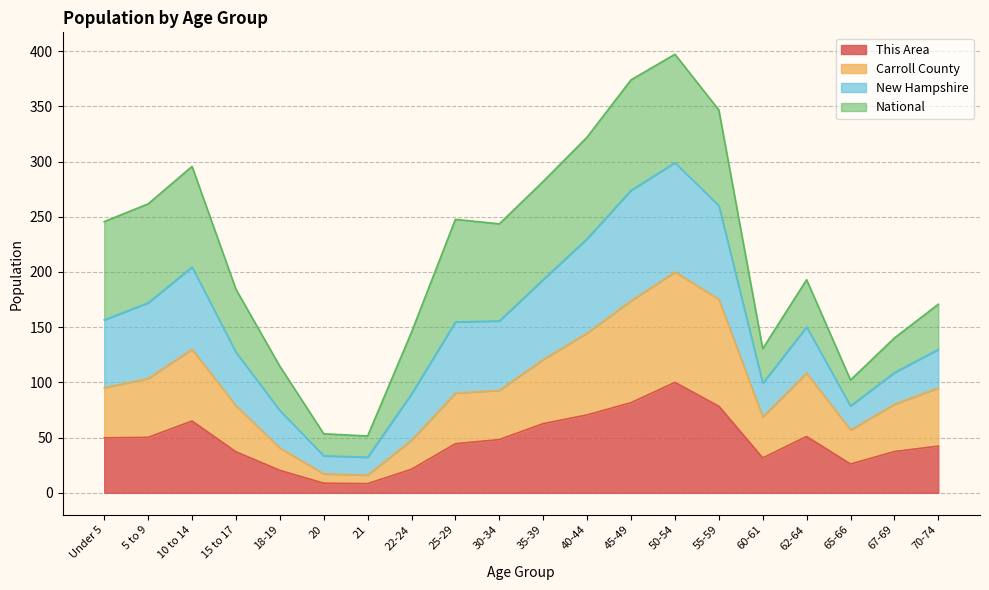

True or false: New Hampshire and Carroll County intersect in this chart.

False